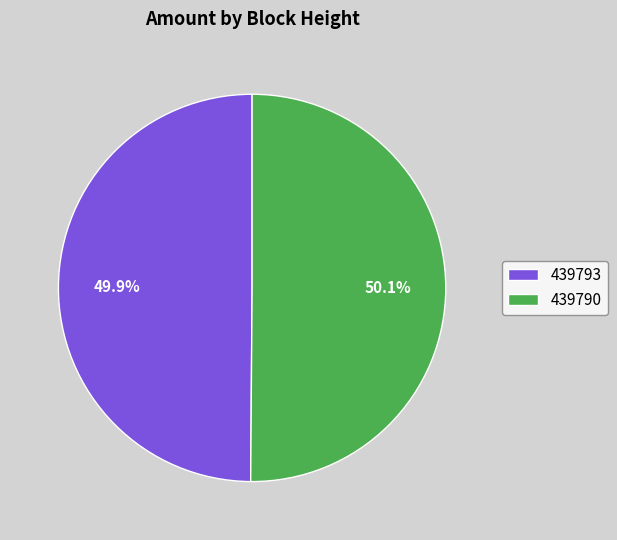

The 439790 slice represents 50% of the pie. True or false?

True